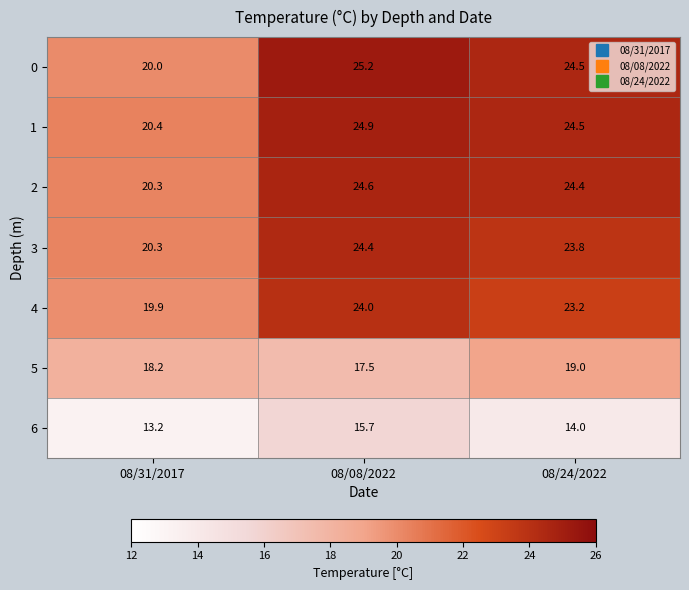

List the series in order of their peak value, highest first.

0, 1, 2, 3, 4, 5, 6